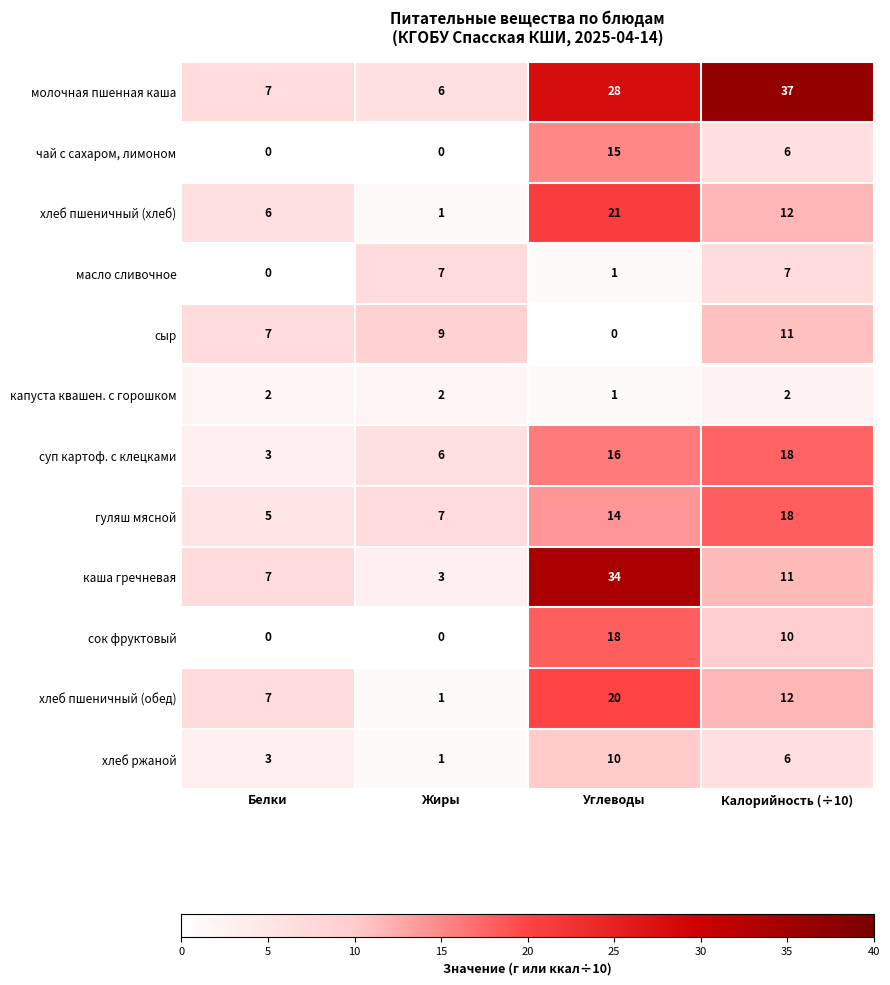

Which category has the highest value in the сыр series?

Калорийность (÷10)